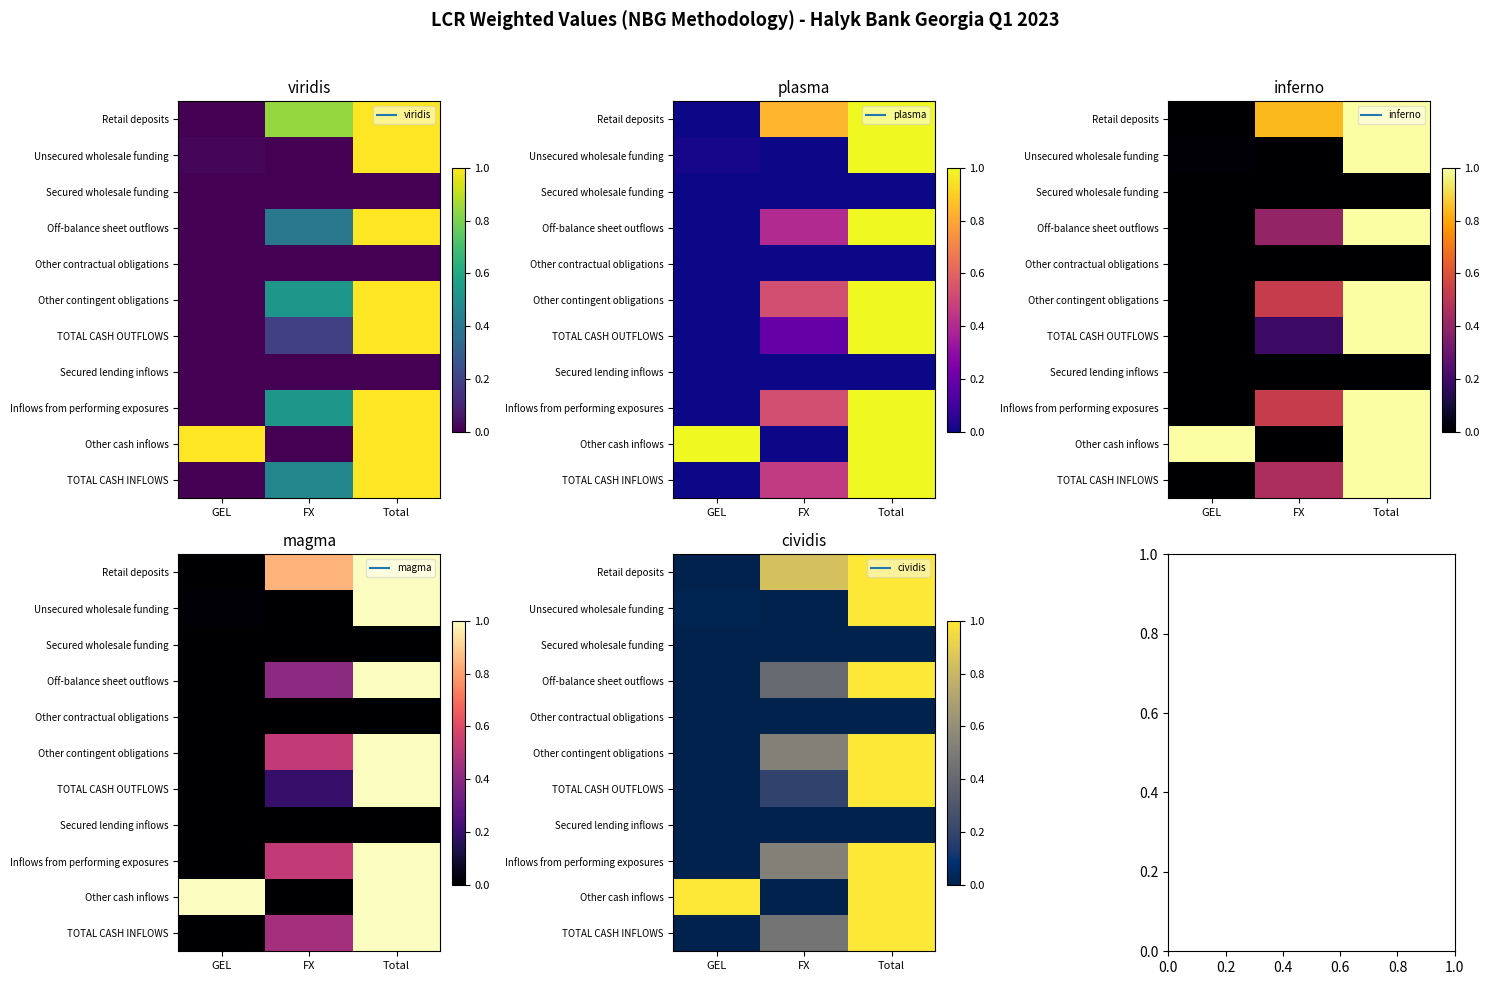

At which category does the chart reach its peak across all series?

Total